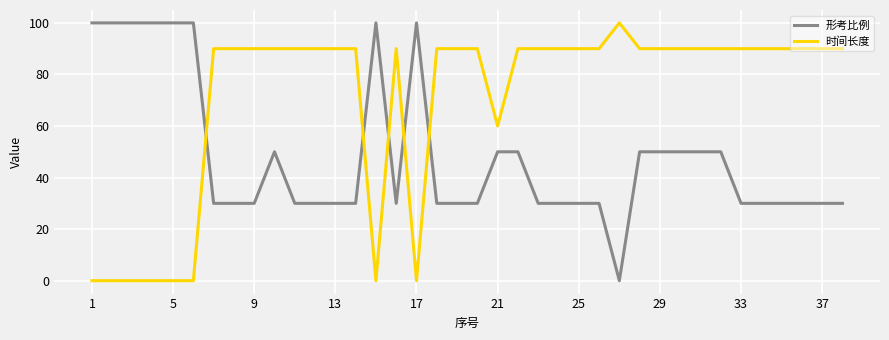

How many intersections are there between 时间长度 and 形考比例?

5